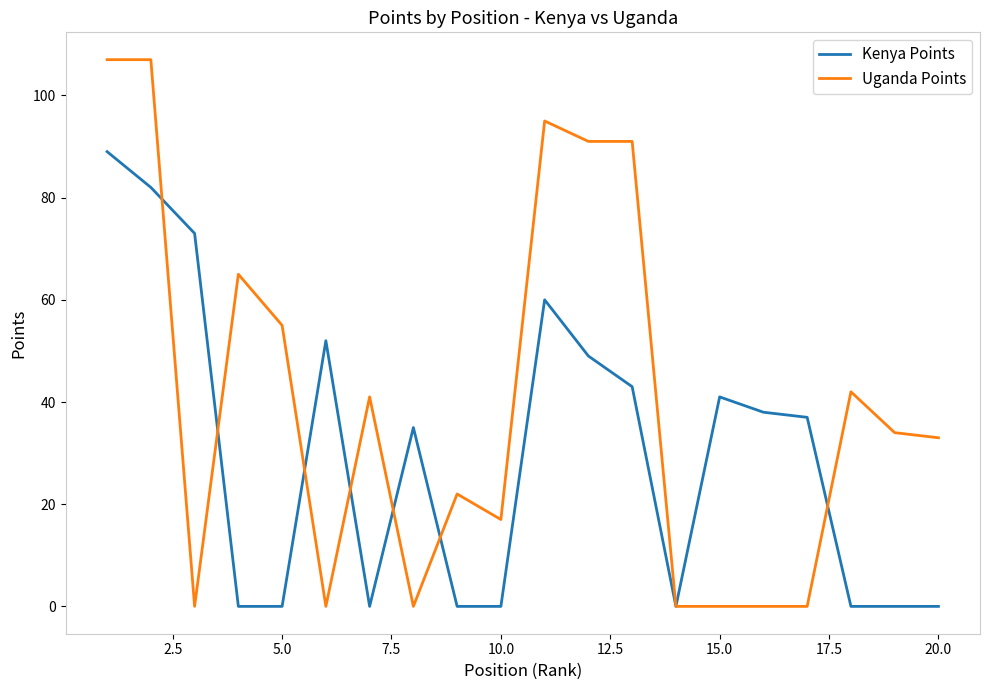

Reading left to right, extract all data points from this chart.

Kenya Points: 89	82	73	0	0	52	0	35	0	0	60	49	43	0	41	38	37	0	0	0
Uganda Points: 107	107	0	65	55	0	41	0	22	17	95	91	91	0	0	0	0	42	34	33